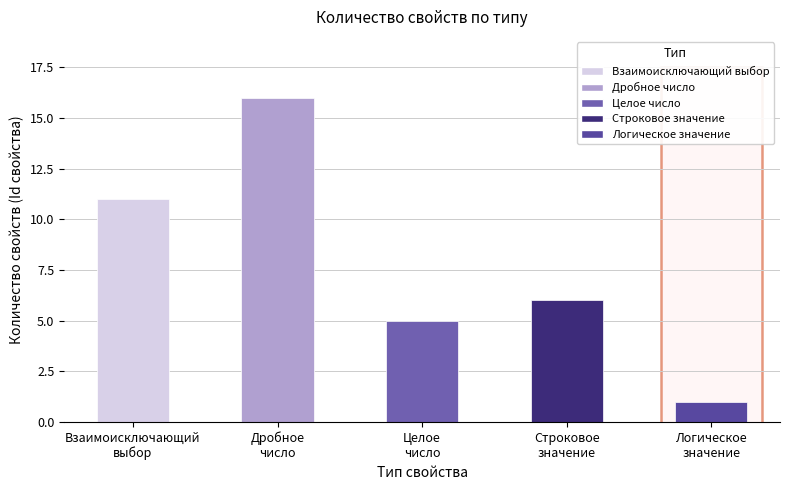

Are the bars grouped side by side (vs. stacked)?

No